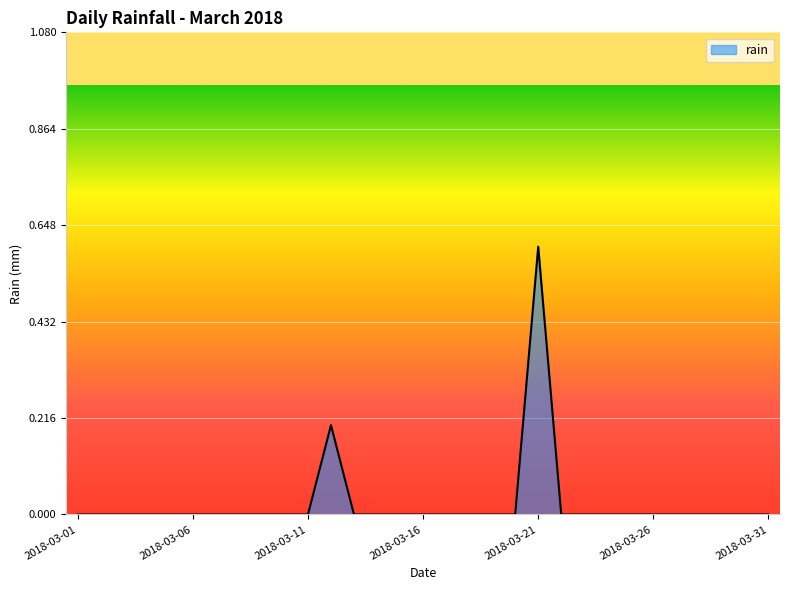

How many categories are shown in the chart?

31